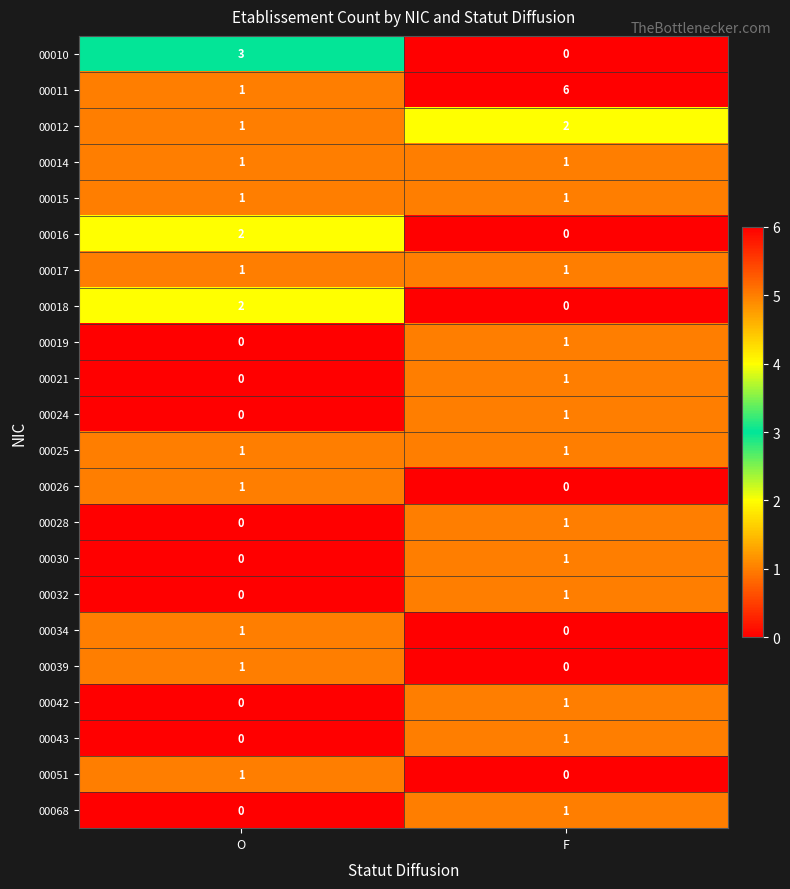

Rank the categories by 00018 value from highest to lowest.

O, F